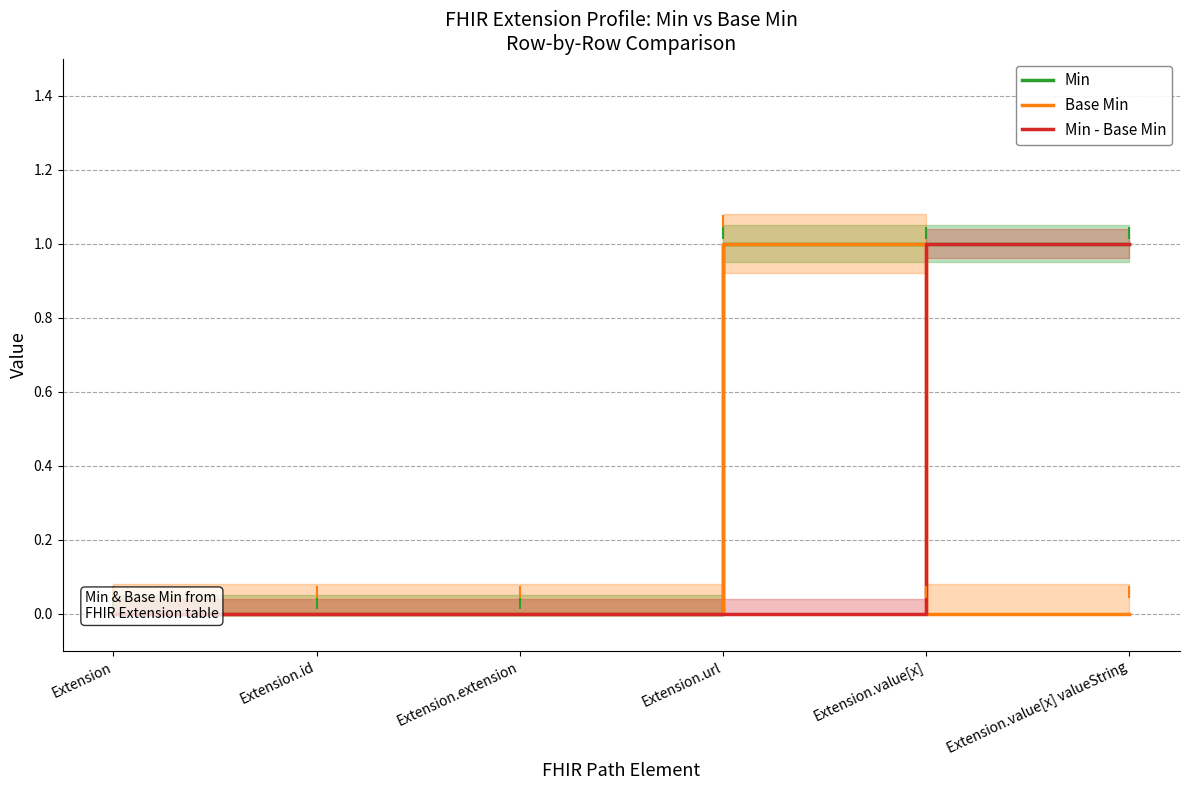

Between Extension and Extension.id, which series saw the biggest shift?

Min